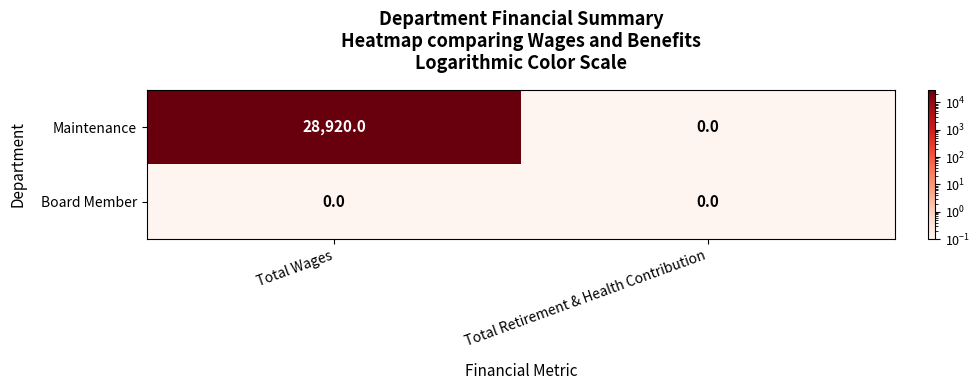

At which category does the chart reach its peak across all series?

Total Wages